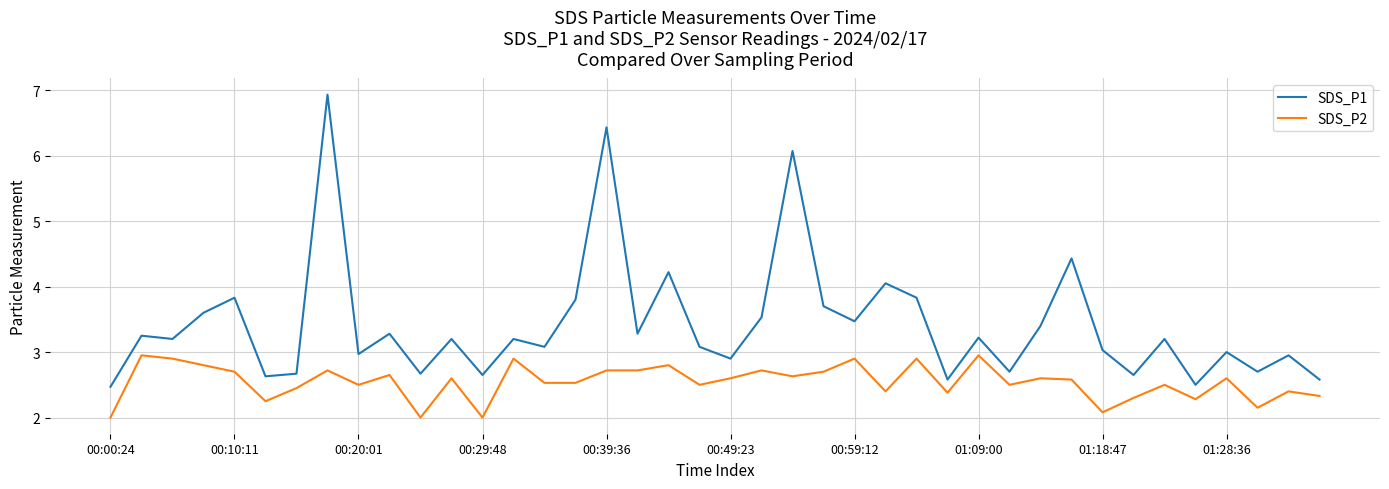

Which series has the largest range (max minus min)?

SDS_P1